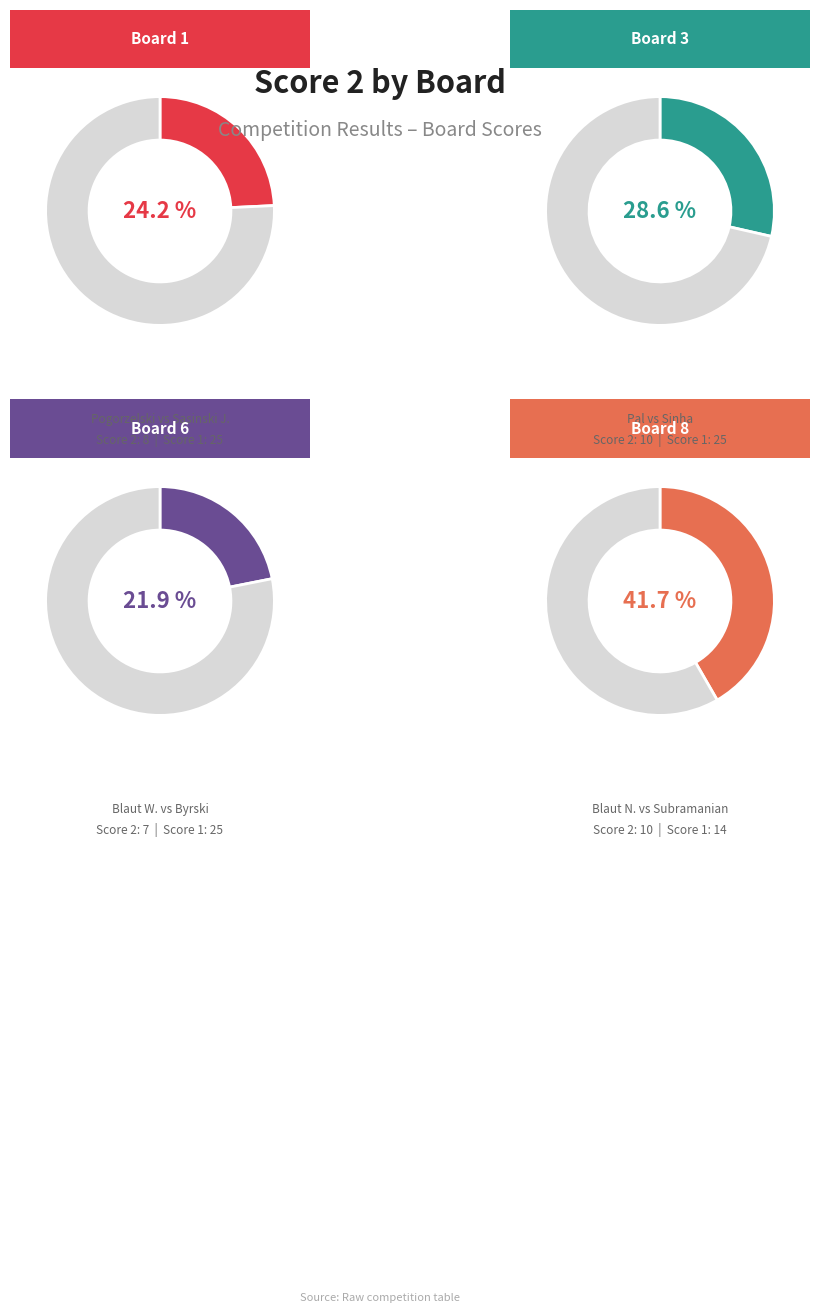

What is the change in value from 1 to 6?

-1